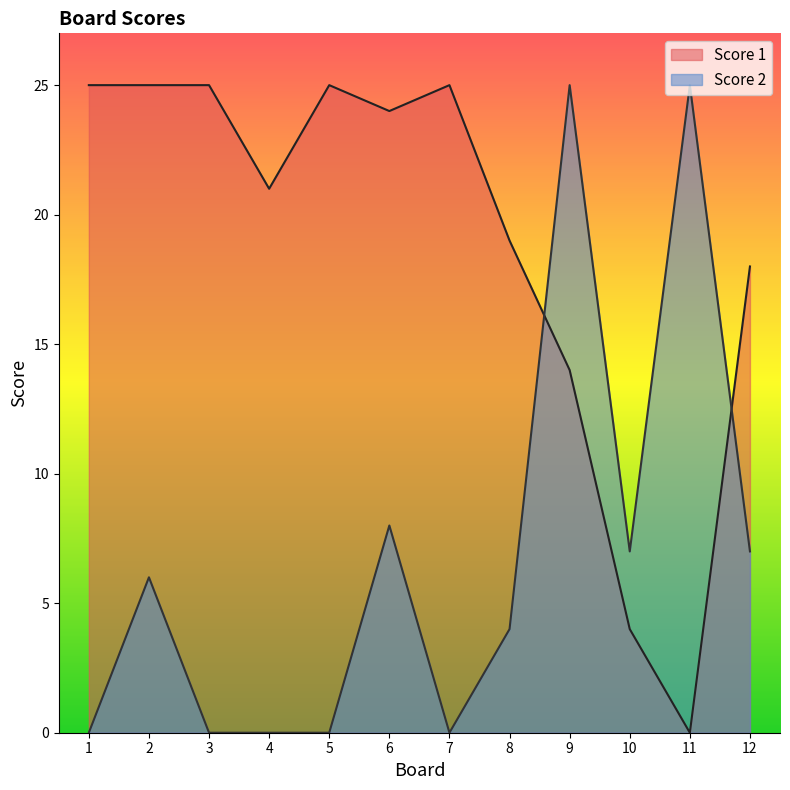

What is the value of the Score 1 point at the 3rd from the left?

25